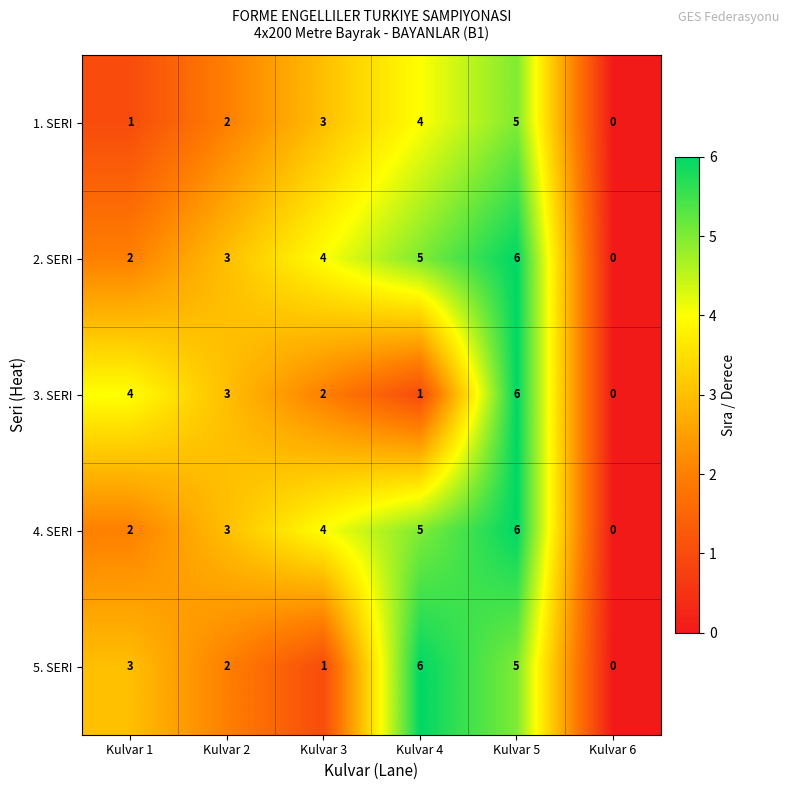

The 5. SERI series shows 4 at Kulvar 6. True or false?

False